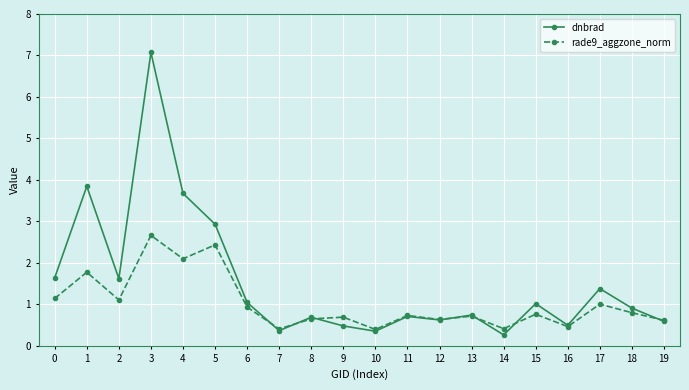

What is the difference between the maximum and minimum values in the dnbrad series?

6.8